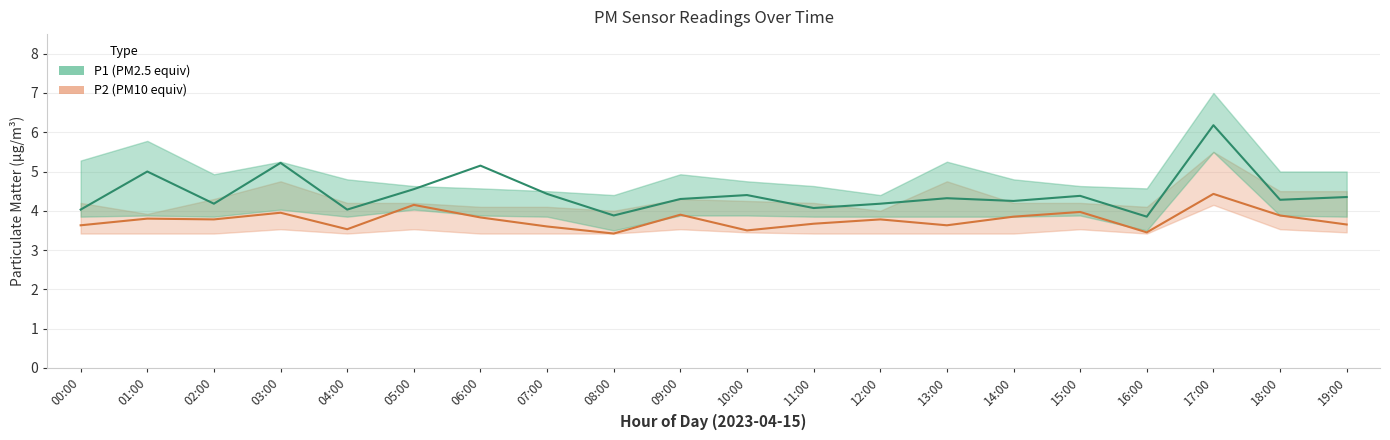

At how many categories does at least one series exceed 3?

20